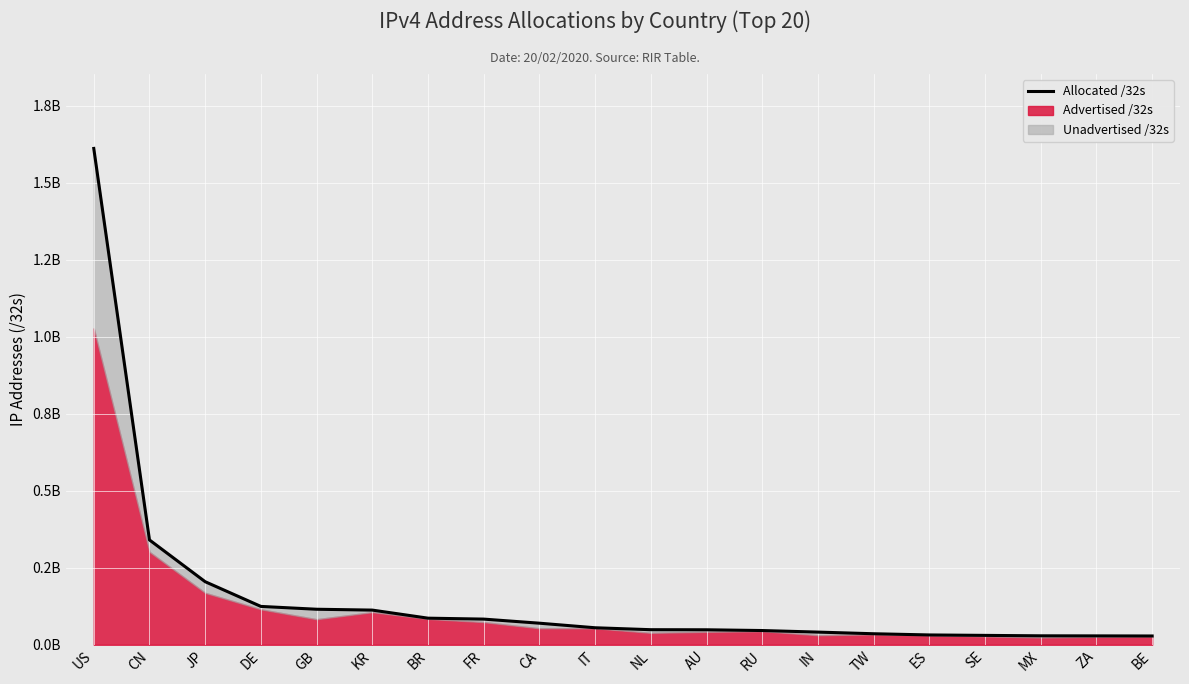

True or false: the data has more than 2 interior local peaks.

False